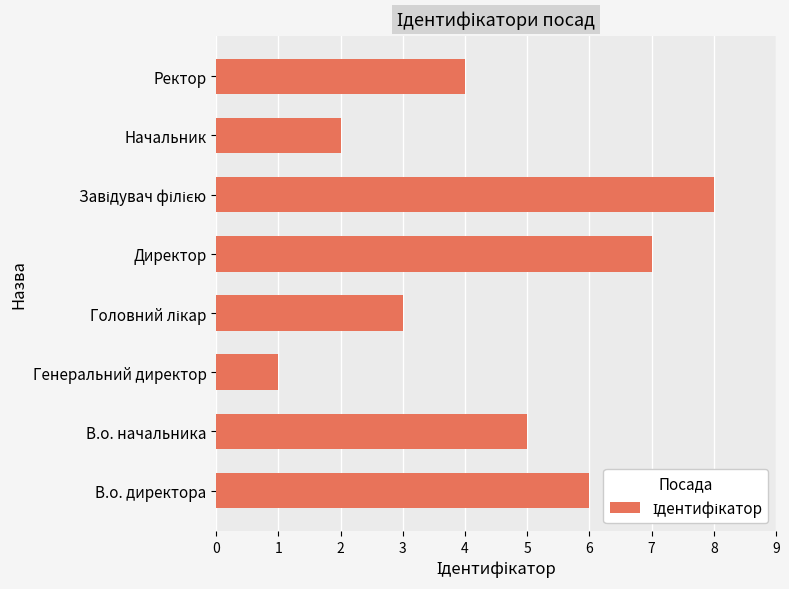

Is it true that the value at Ректор is 4?

True